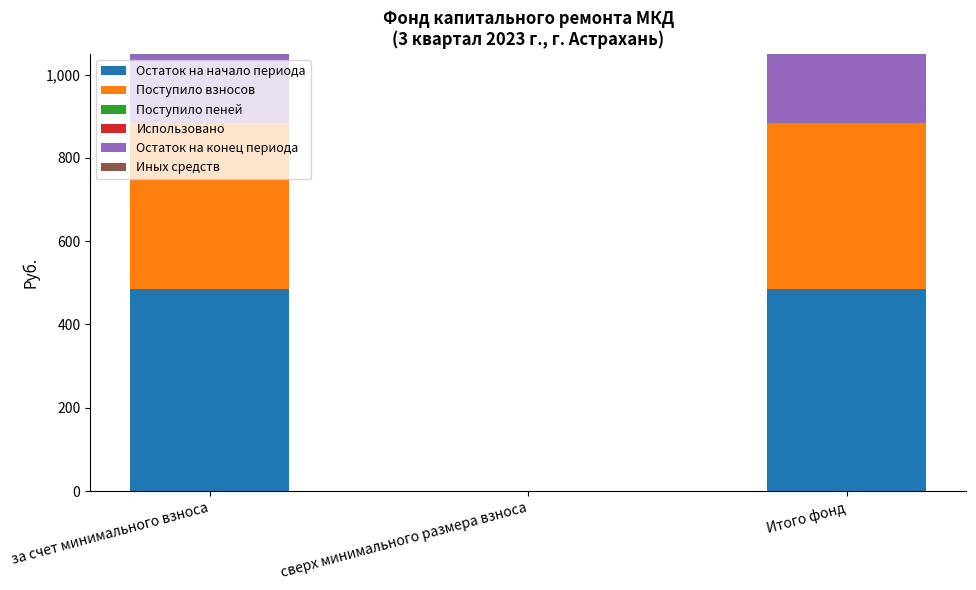

At which category does the chart reach its minimum across all series?

сверх минимального размера взноса